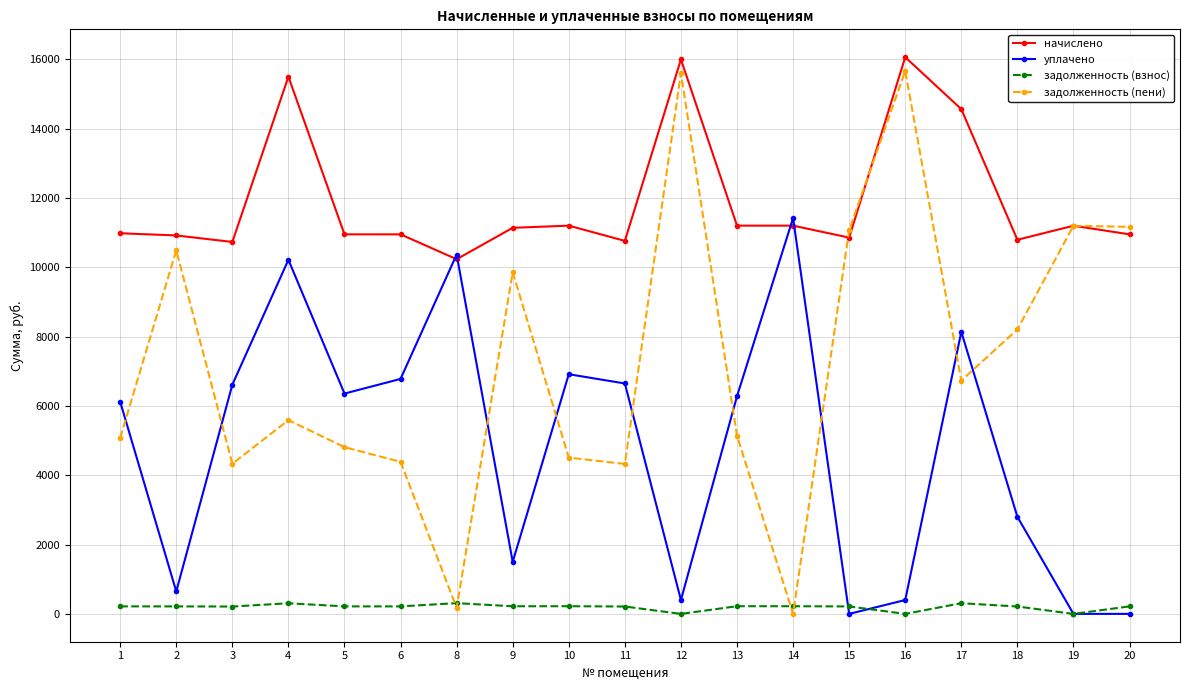

Is the value of задолженность (взнос) at 5 greater than the value of начислено at 3?

No